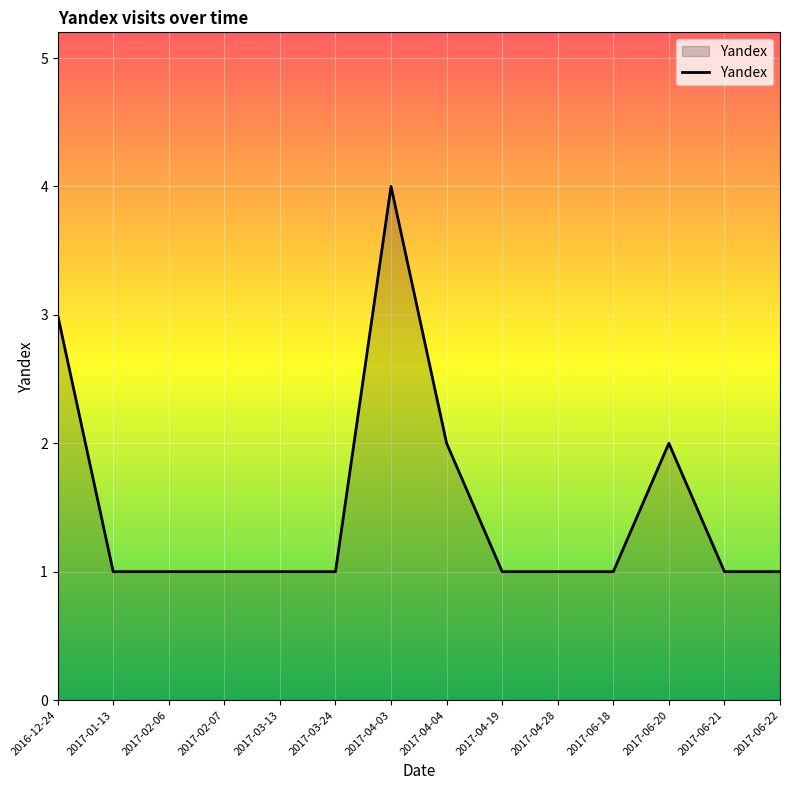

The chart shows a value of 1 at 2017-01-13. True or false?

True